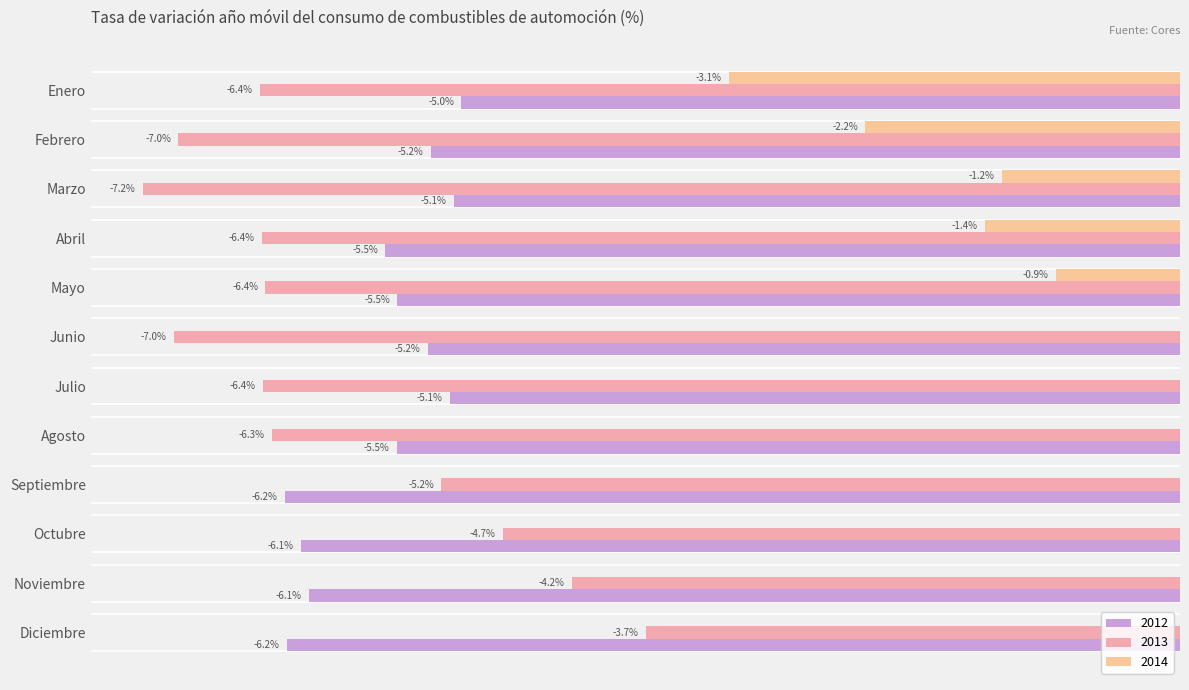

What are all the series names shown in the legend?

2012, 2013, 2014